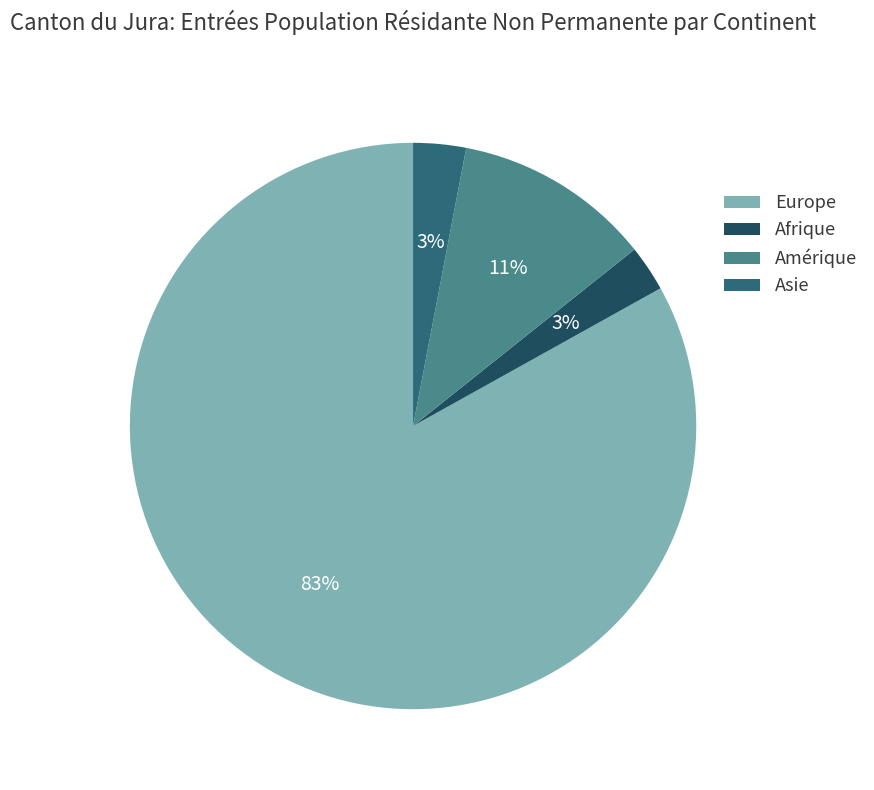

Which has a higher value, Afrique or Europe?

Europe